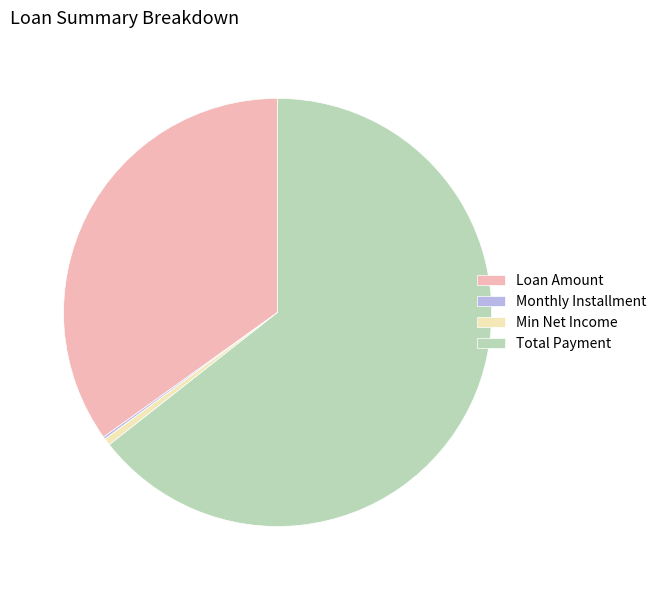

Which category has the biggest portion of the pie?

Total Payment